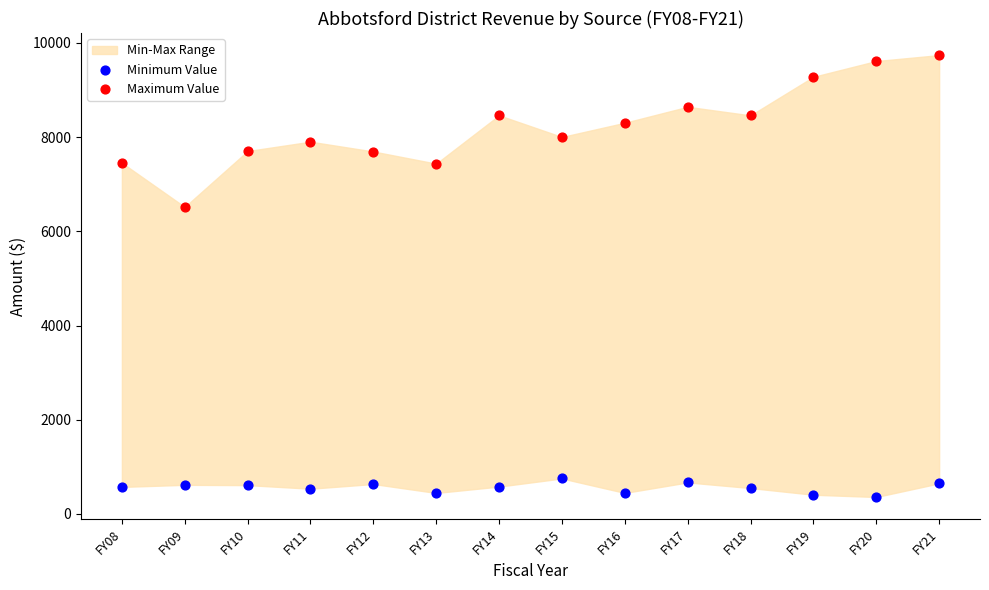

Across all data points, what is the range of Y values (max minus min)?

9382.5